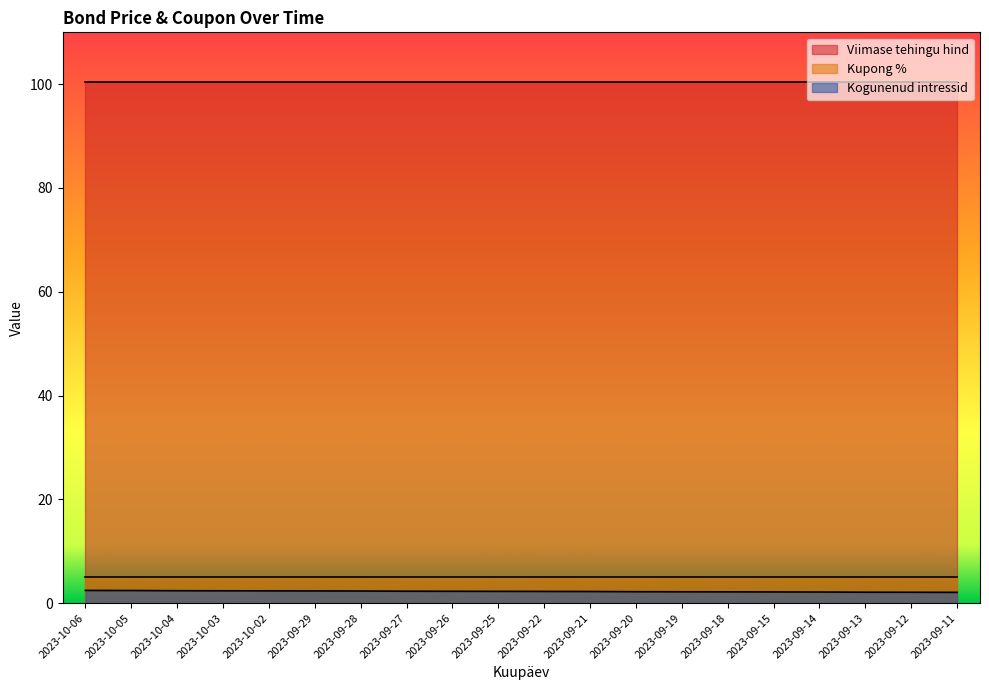

What is the maximum value for Kogunenud intressid?

2.4